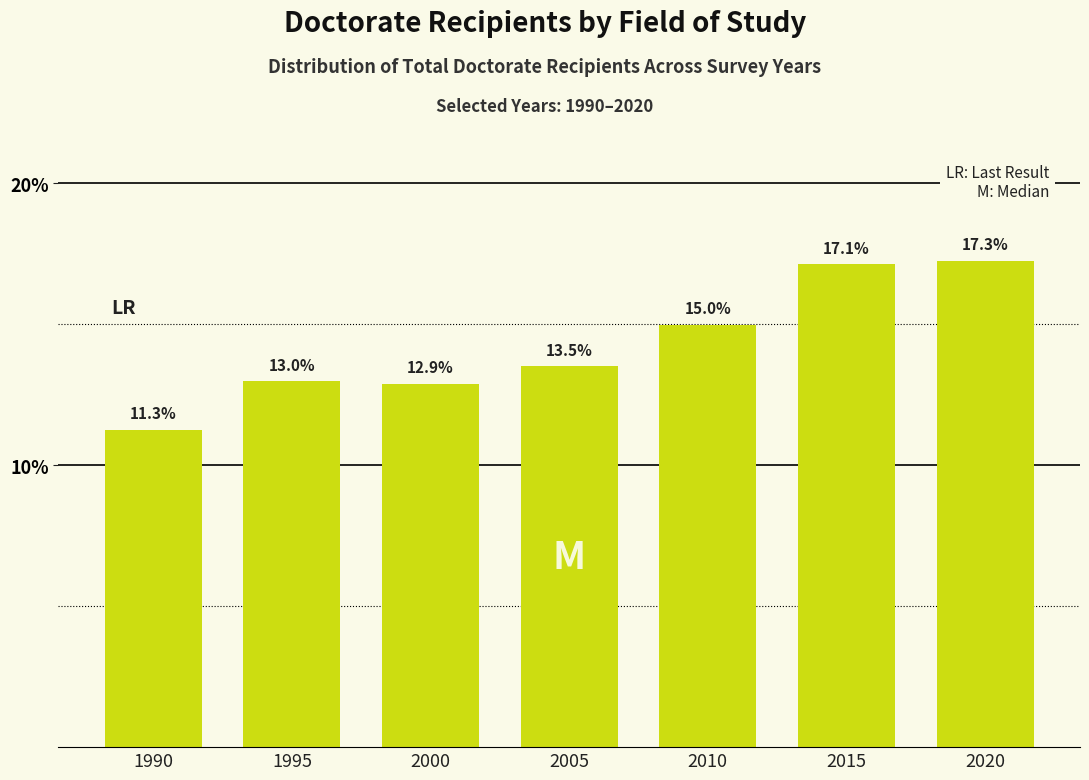

Reading left to right, extract all data points from this chart.

1990=11.3	1995=13.0	2000=12.9	2005=13.5	2010=15.0	2015=17.1	2020=17.3